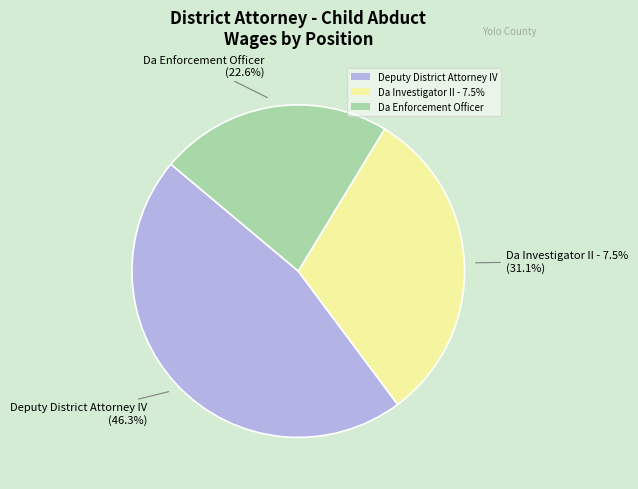

Rank the categories by value from lowest to highest.

Da Enforcement Officer, Da Investigator II - 7.5%, Deputy District Attorney IV